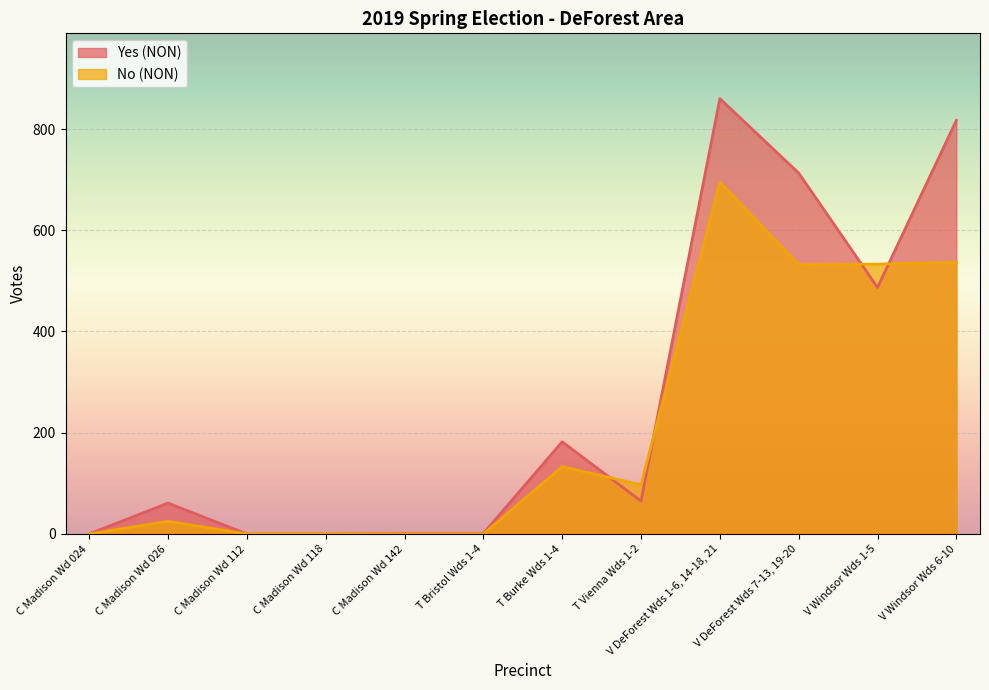

In No (NON), how many points are higher than both neighbors (excluding endpoints)?

3